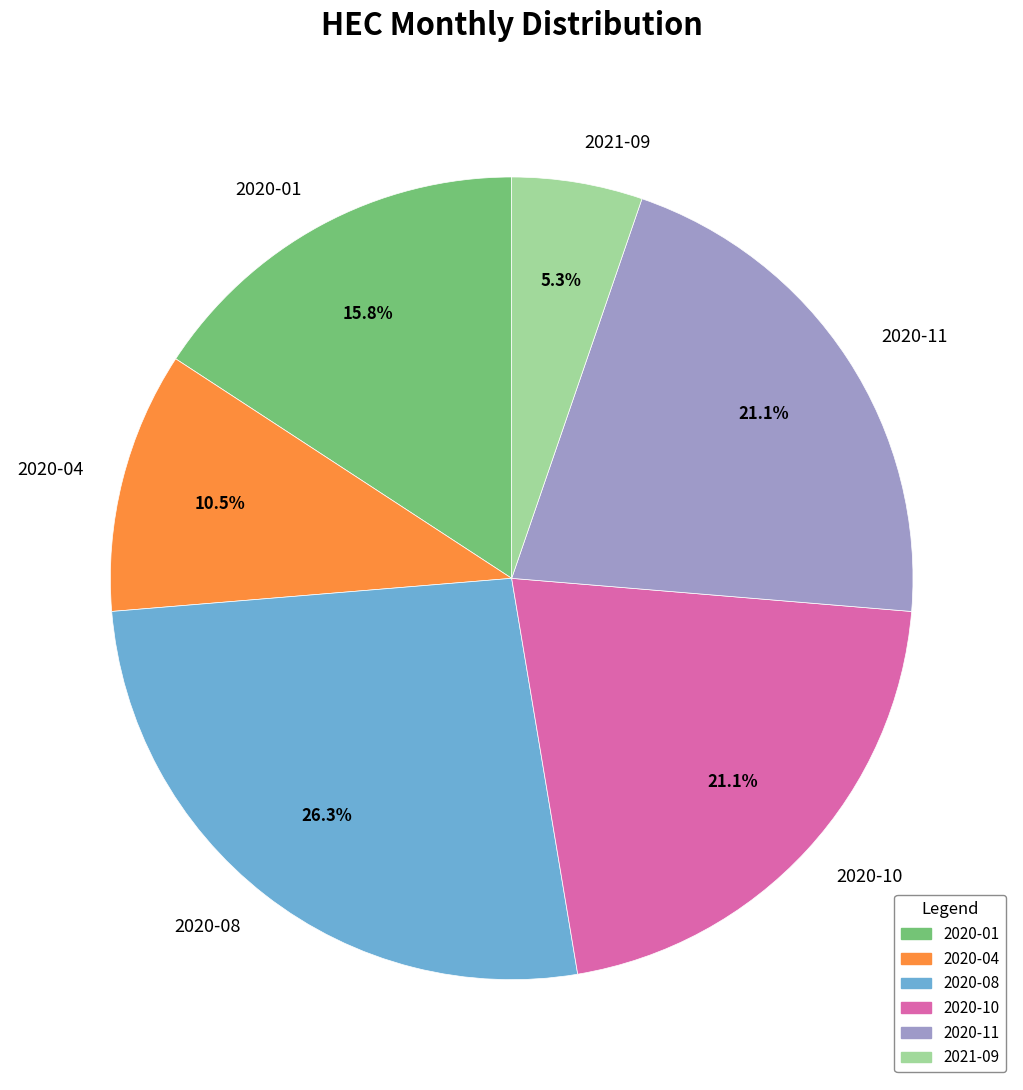

True or false: 2020-08 accounts for 26% of the total.

True